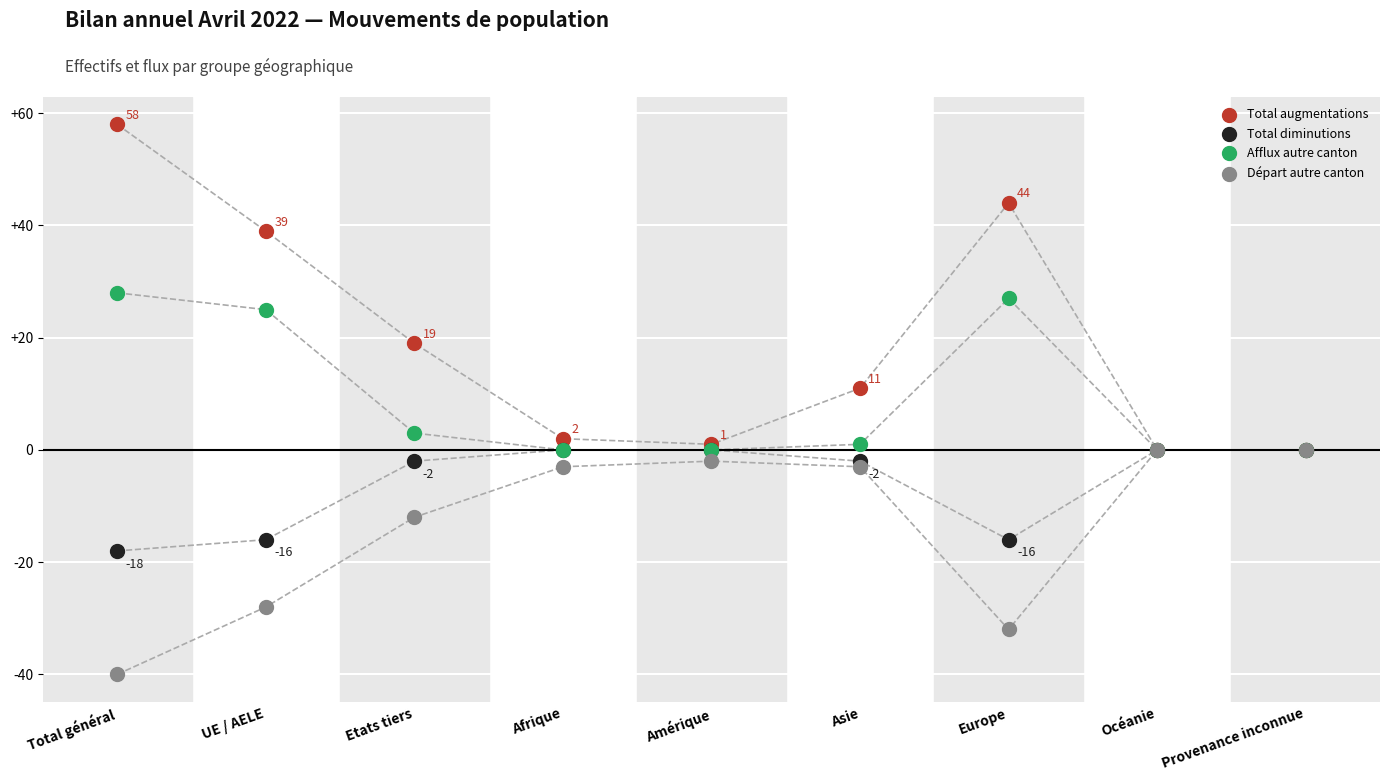

Which series has the widest spread of Y values?

Total augmentations